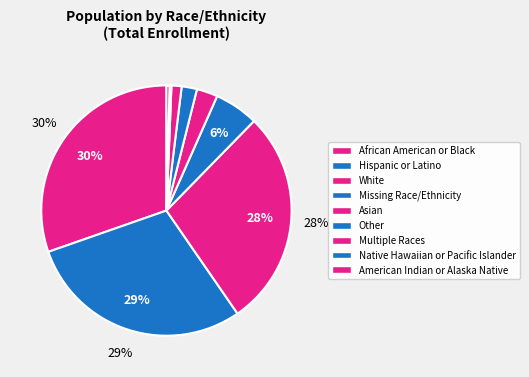

To the nearest percent, what portion does Missing Race/Ethnicity represent?

6%